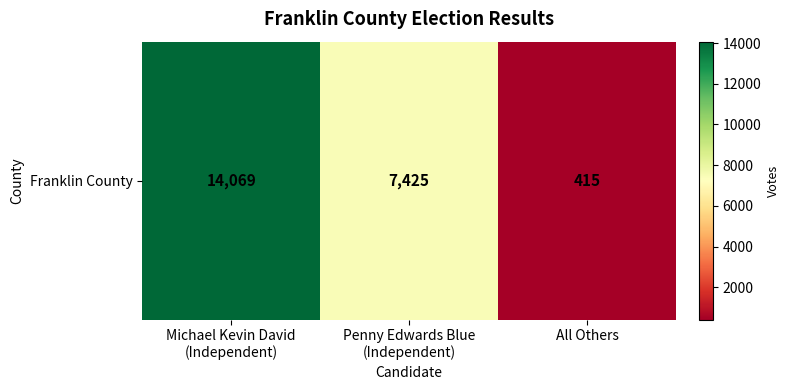

List the labels in order of value, largest first.

Michael Kevin David
(Independent), Penny Edwards Blue
(Independent), All Others